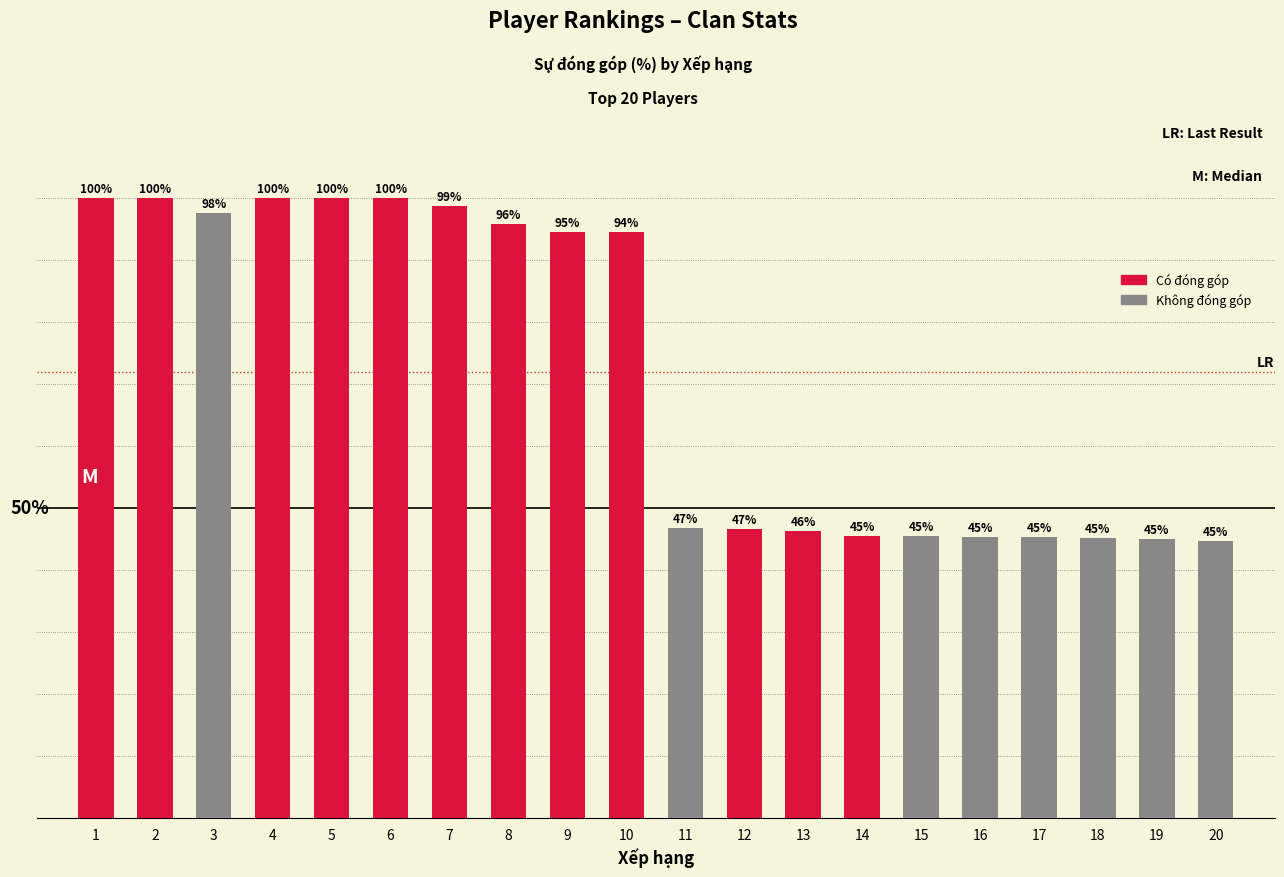

What is the smallest value displayed?

44.7